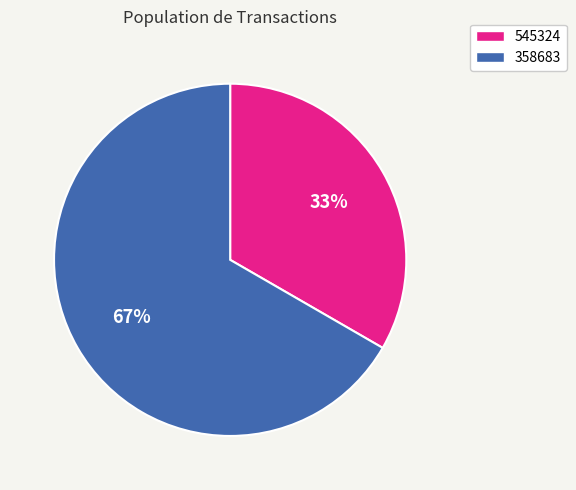

To the nearest percent, what portion does 545324 represent?

33%